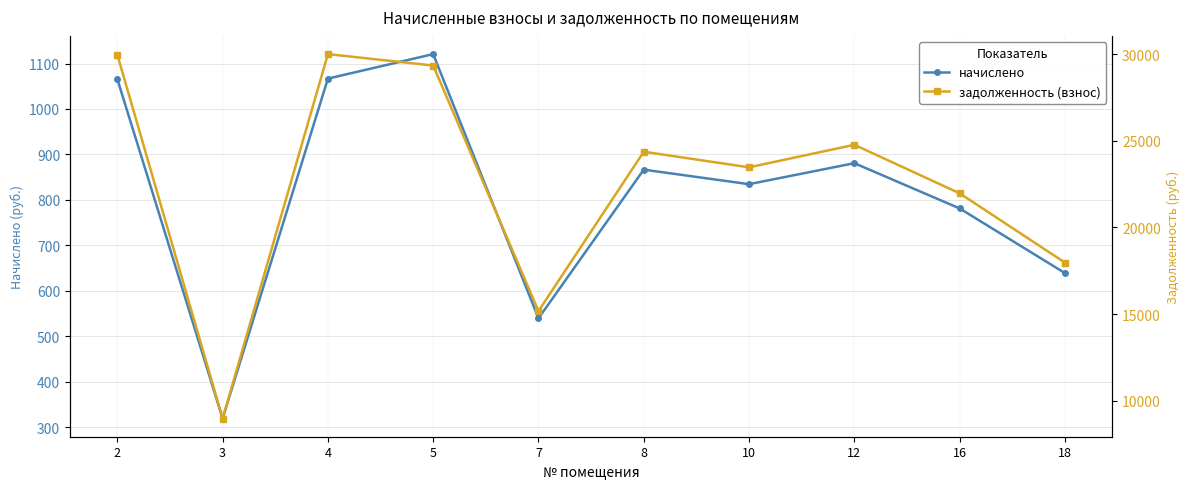

At which category does the chart reach its minimum across all series?

3